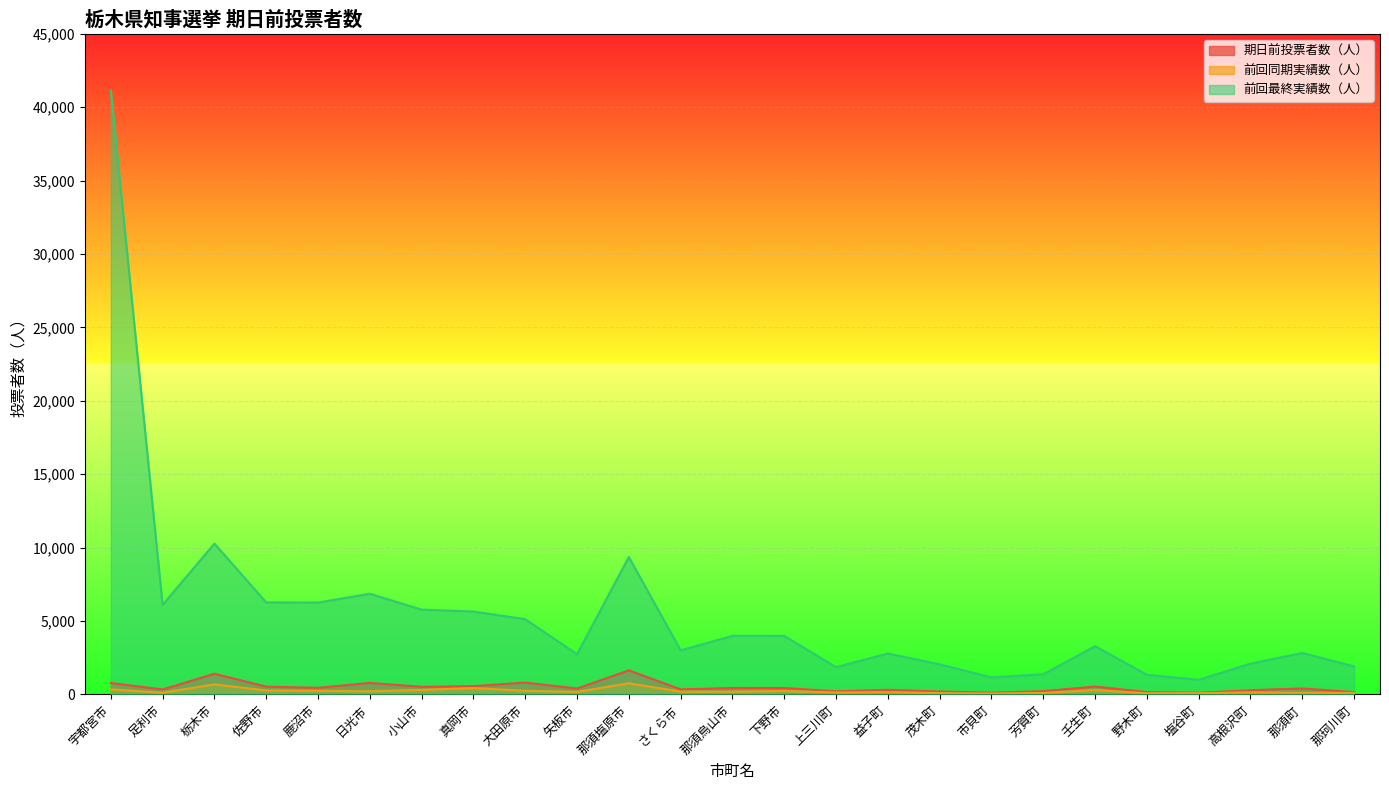

How many interior local valleys does the 期日前投票者数（人） series have?

8